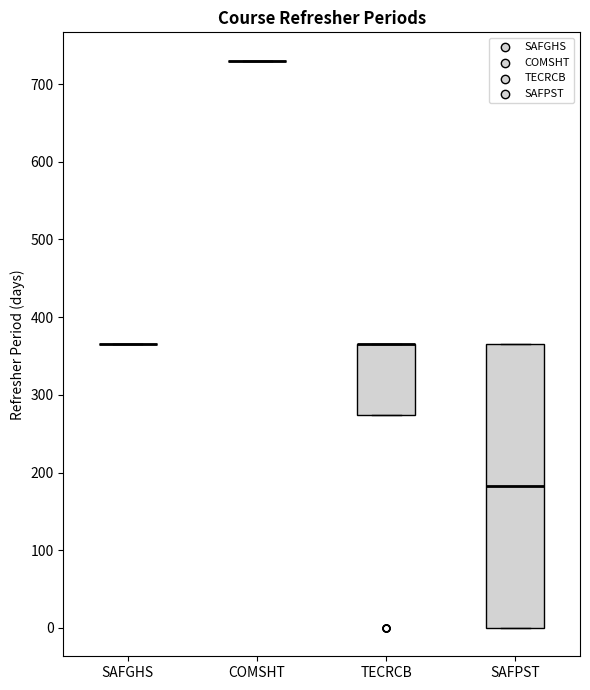

Reading left to right, read every box against the y-axis: the position of its median line, the range the box covers, and the ends of its whiskers. The values are not printed on the chart, so give them approximately, as read against the axis.

SAFGHS: box collapsed to a line at 370, whiskers 370 to 370
COMSHT: box collapsed to a line at 730, whiskers 730 to 730
TECRCB: median 370 (drawn on the box's upper edge), box 270 to 370, whiskers 270 to 370
SAFPST: median 180, box 0 to 370, whiskers 0 to 370